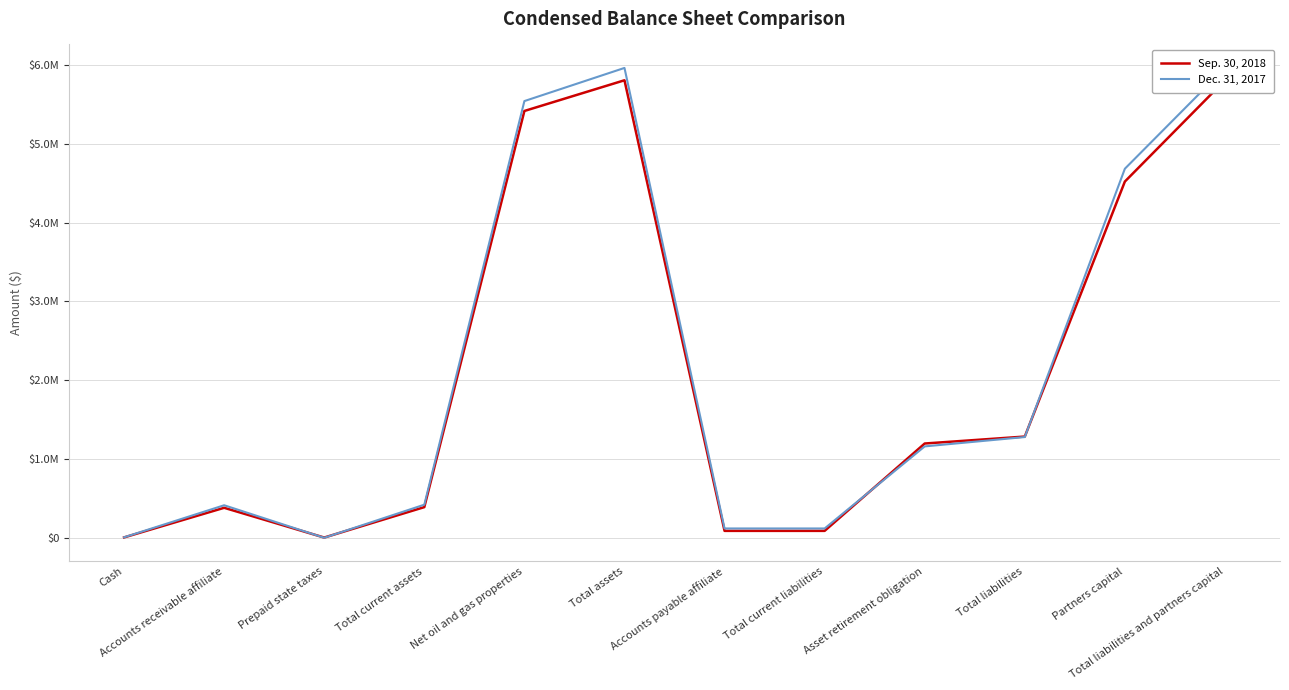

Reading right to left, list all the values displayed in this chart.

Sep. 30, 2018: 5804805	4520023	1284782	1196555	88227	88227	5804805	5415335	389470	3380	380935	5155
Dec. 31, 2017: 5961336	4682726	1278610	1159948	118662	118662	5961336	5540932	420404	624	413259	6521